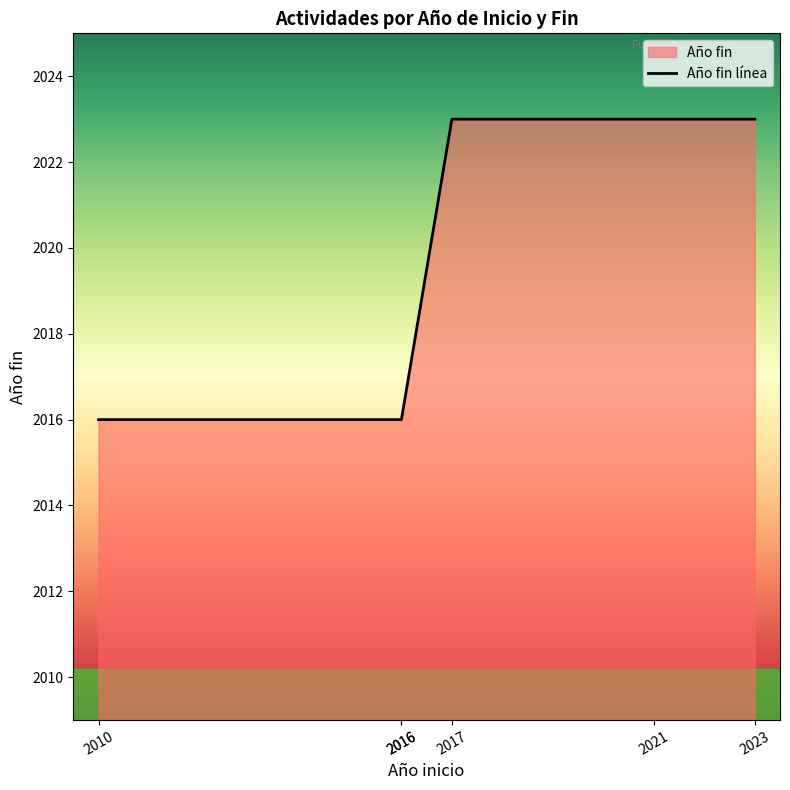

Reading right to left, transcribe all the data shown in this chart.

2023=2023	2021=2023	2017=2023	2016=2016	2016=2016	2010=2016